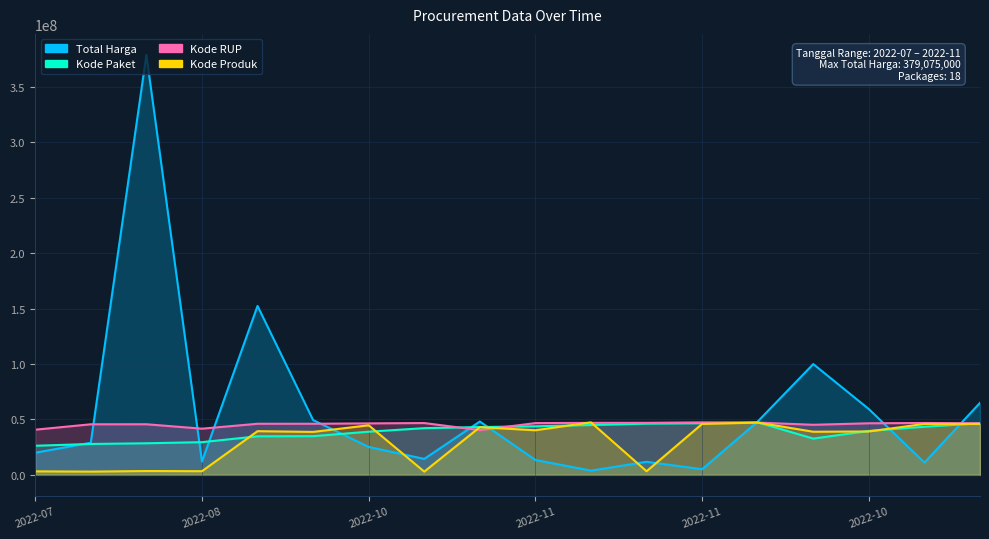

What is the difference between the maximum and second lowest values in the Kode Produk series?

44455710.4